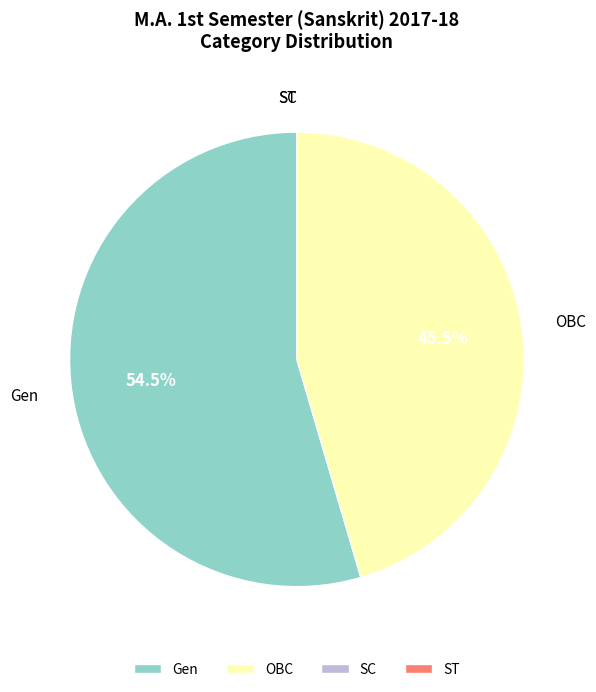

Combined, what portion of the pie is Gen and OBC?

100.0%